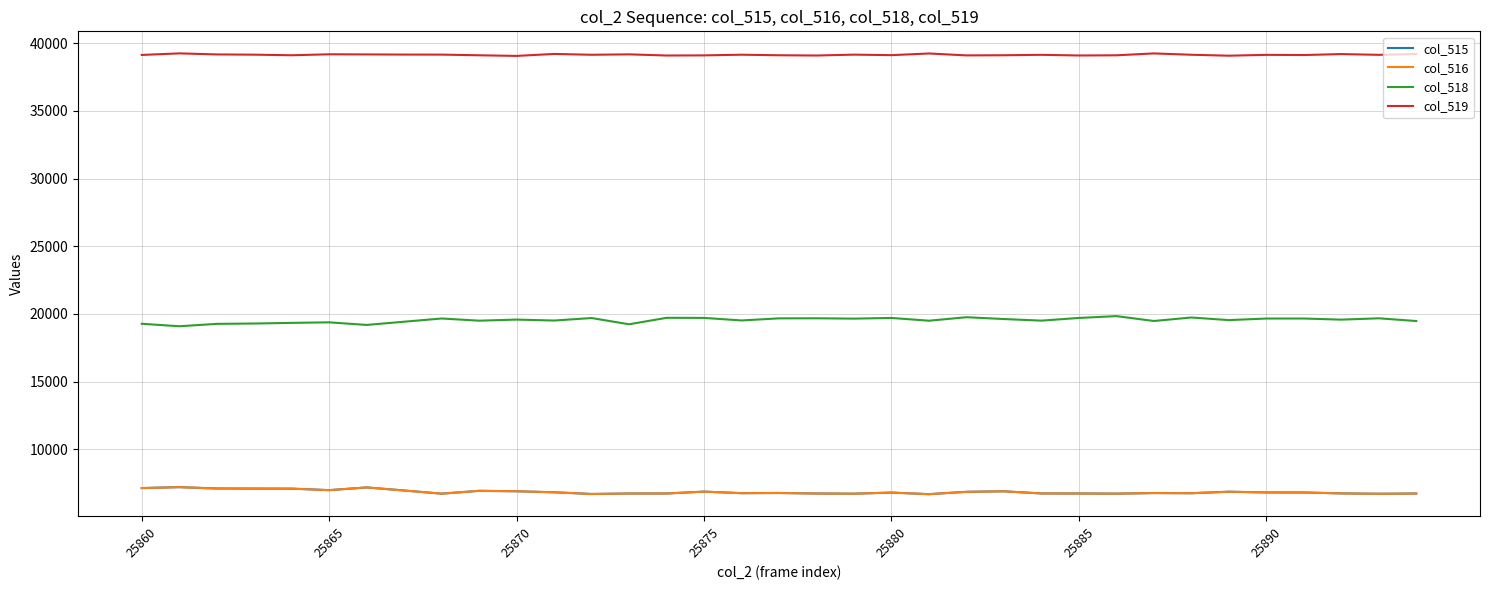

What is the difference between the second highest and second lowest values in the col_519 series?

169